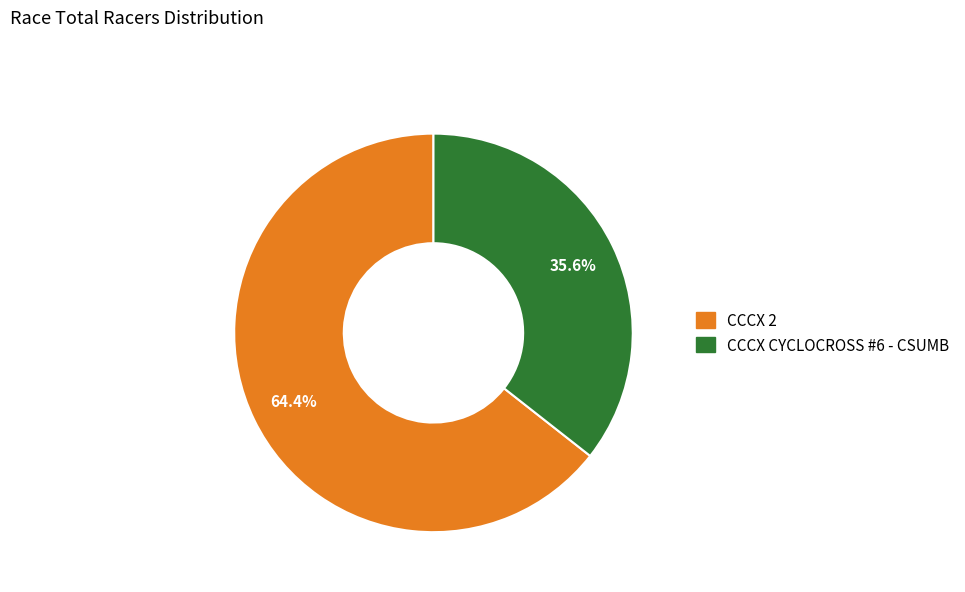

Count the number of slices in the pie.

2